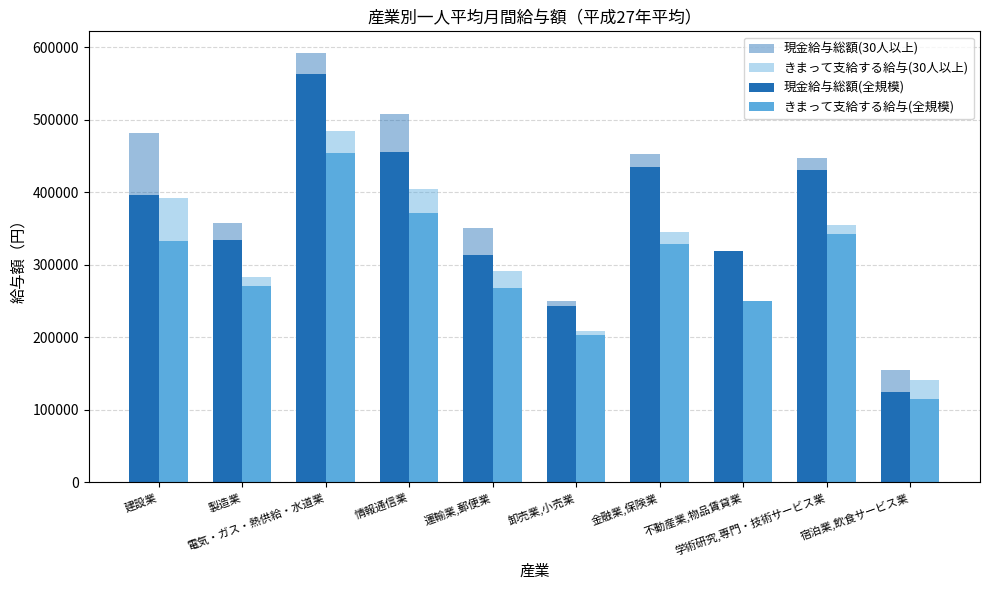

How many distinct data groups are displayed?

4